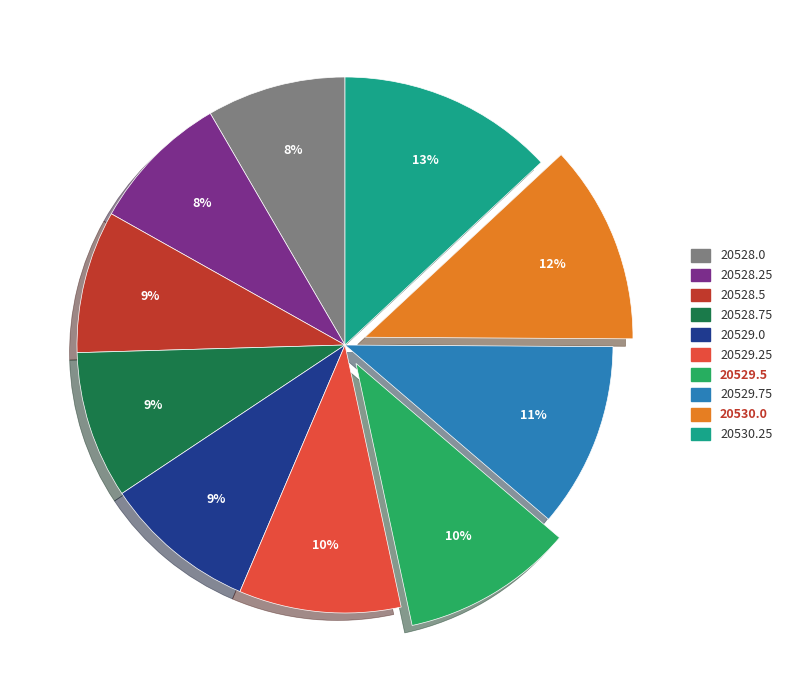

To the nearest percent, what is the difference between the largest and smallest slice percentages?

5%